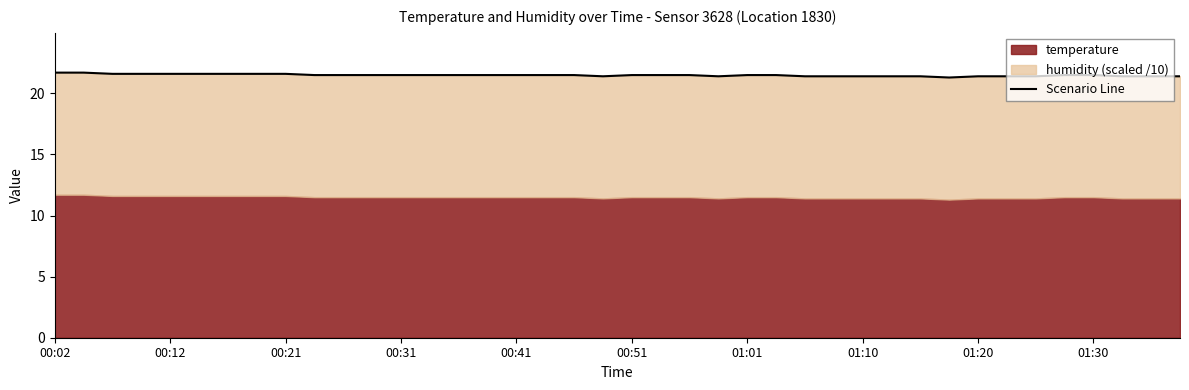

The chart shows a value of 21.4 at 01:10. True or false?

True